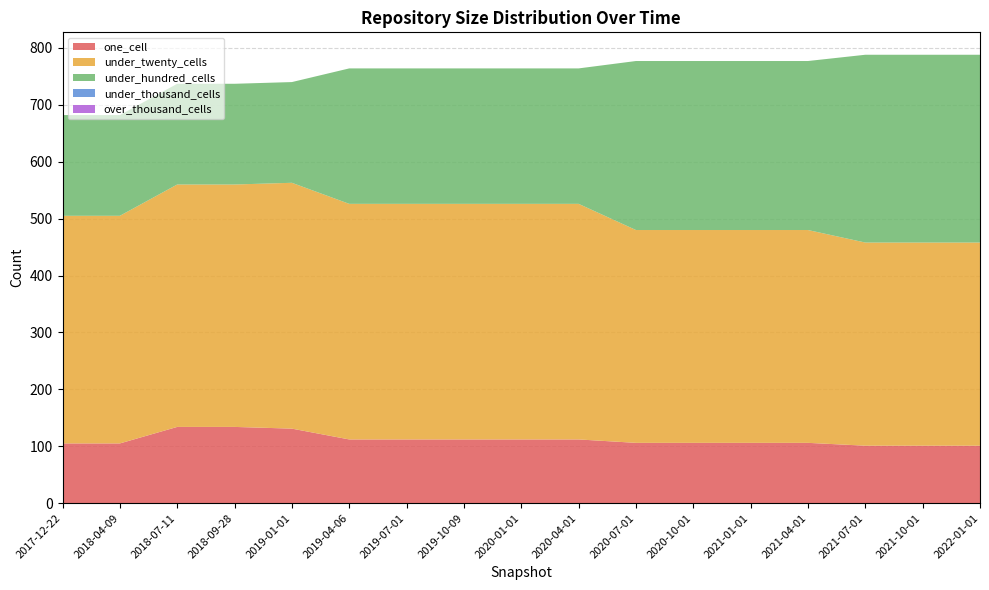

Reading left to right, list all the values displayed in this chart.

one_cell: 2017-12-22=105	2018-04-09=105	2018-07-11=134	2018-09-28=134	2019-01-01=131	2019-04-06=112	2019-07-01=112	2019-10-09=112	2020-01-01=112	2020-04-01=112	2020-07-01=106	2020-10-01=106	2021-01-01=106	2021-04-01=106	2021-07-01=101	2021-10-01=101	2022-01-01=101
under_twenty_cells: 2017-12-22=400	2018-04-09=400	2018-07-11=426	2018-09-28=426	2019-01-01=432	2019-04-06=414	2019-07-01=414	2019-10-09=414	2020-01-01=414	2020-04-01=414	2020-07-01=374	2020-10-01=374	2021-01-01=374	2021-04-01=374	2021-07-01=357	2021-10-01=357	2022-01-01=357
under_hundred_cells: 2017-12-22=177	2018-04-09=177	2018-07-11=177	2018-09-28=177	2019-01-01=177	2019-04-06=238	2019-07-01=238	2019-10-09=238	2020-01-01=238	2020-04-01=238	2020-07-01=297	2020-10-01=297	2021-01-01=297	2021-04-01=297	2021-07-01=330	2021-10-01=330	2022-01-01=330
under_thousand_cells: 2017-12-22=0	2018-04-09=0	2018-07-11=0	2018-09-28=0	2019-01-01=0	2019-04-06=0	2019-07-01=0	2019-10-09=0	2020-01-01=0	2020-04-01=0	2020-07-01=0	2020-10-01=0	2021-01-01=0	2021-04-01=0	2021-07-01=0	2021-10-01=0	2022-01-01=0
over_thousand_cells: 2017-12-22=0	2018-04-09=0	2018-07-11=0	2018-09-28=0	2019-01-01=0	2019-04-06=0	2019-07-01=0	2019-10-09=0	2020-01-01=0	2020-04-01=0	2020-07-01=0	2020-10-01=0	2021-01-01=0	2021-04-01=0	2021-07-01=0	2021-10-01=0	2022-01-01=0